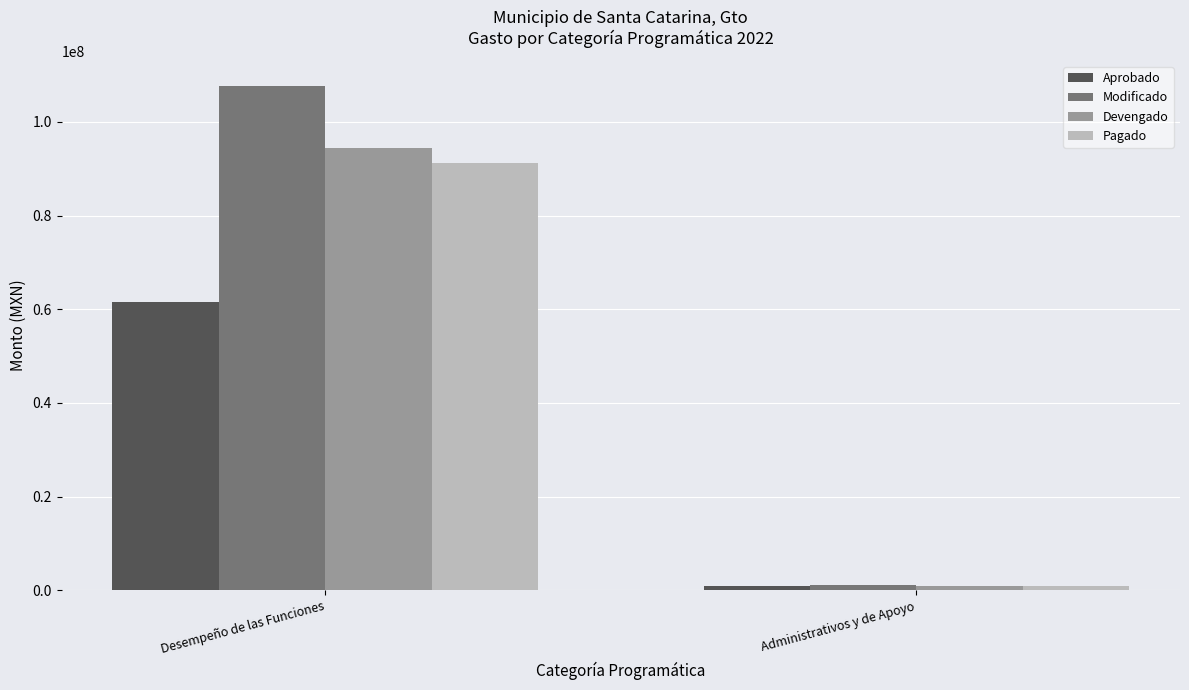

Reading left to right, extract all data points from this chart.

Aprobado: 61589826.3	938371.9
Modificado: 107669168.6	1039428.8
Devengado: 94434638.2	837969.6
Pagado: 91321279.3	837969.6